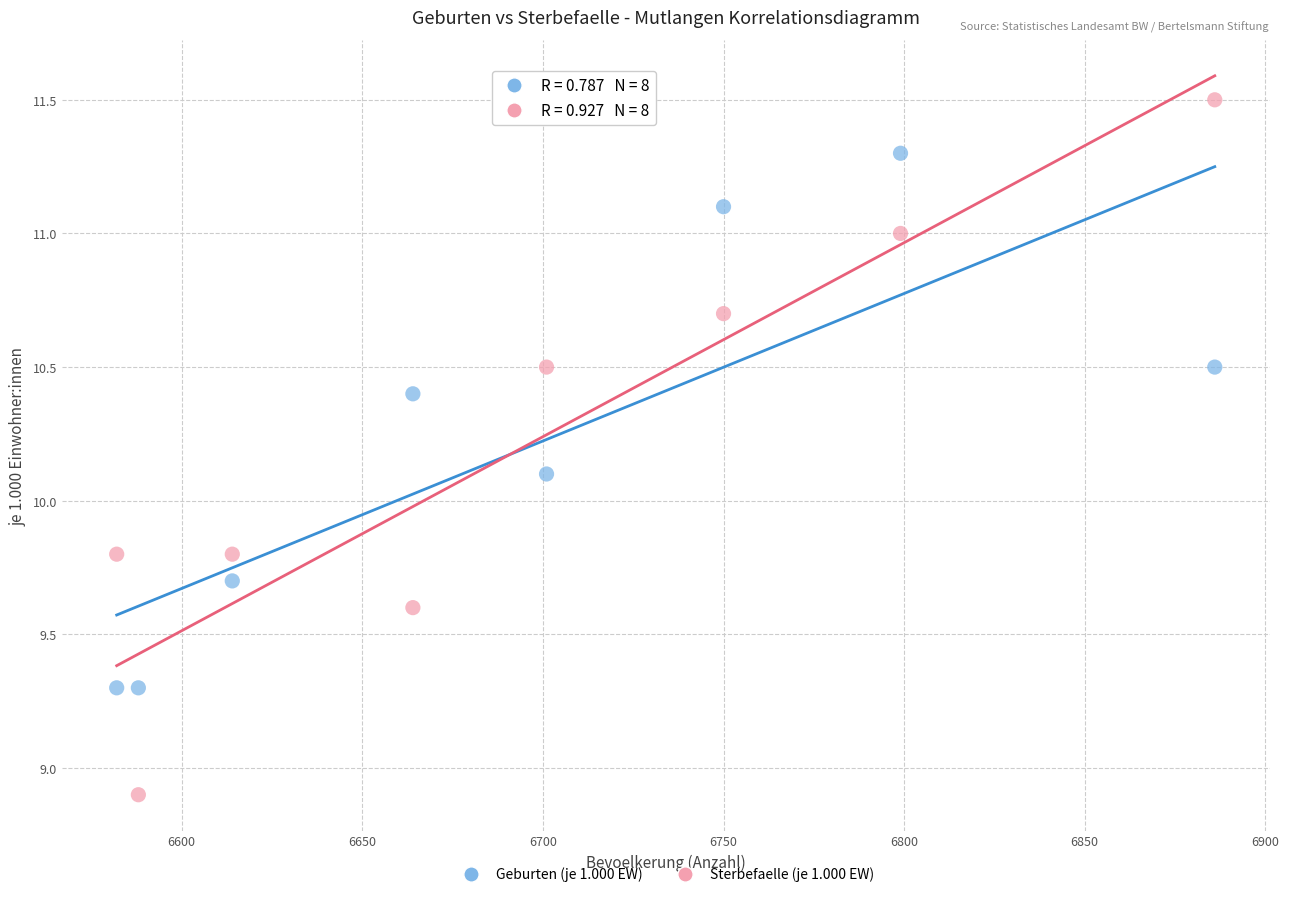

Across all data points, what is the range of X values (max minus min)?

304.0